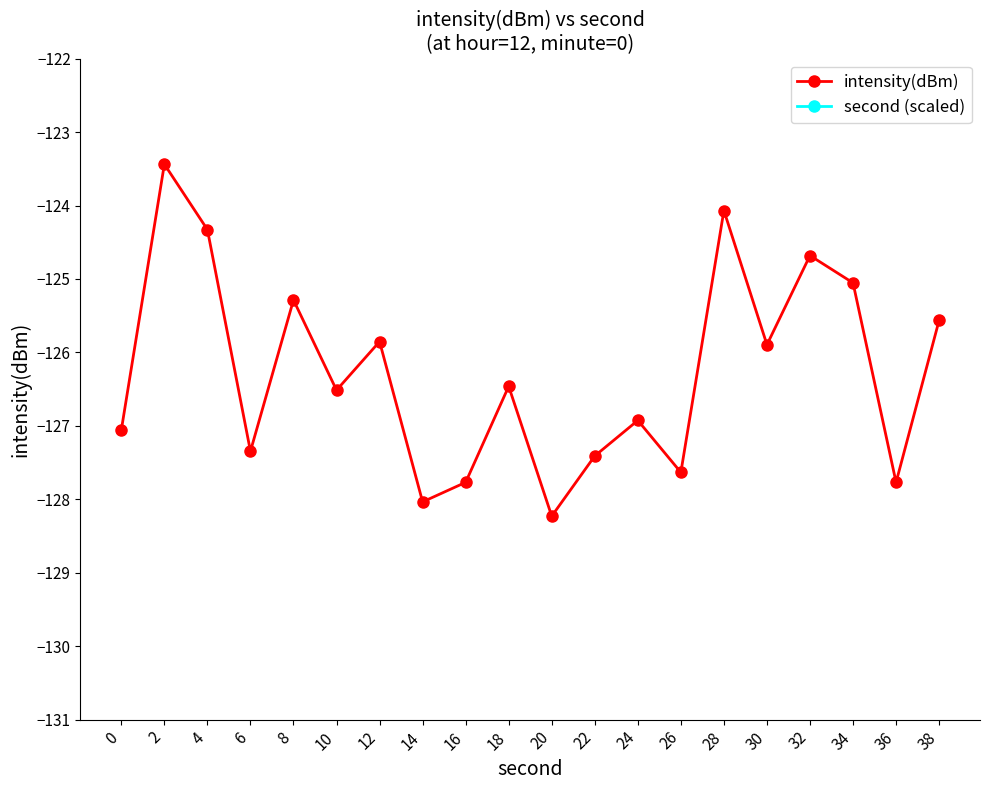

The second (scaled) series shows -43.4 at 26. True or false?

False